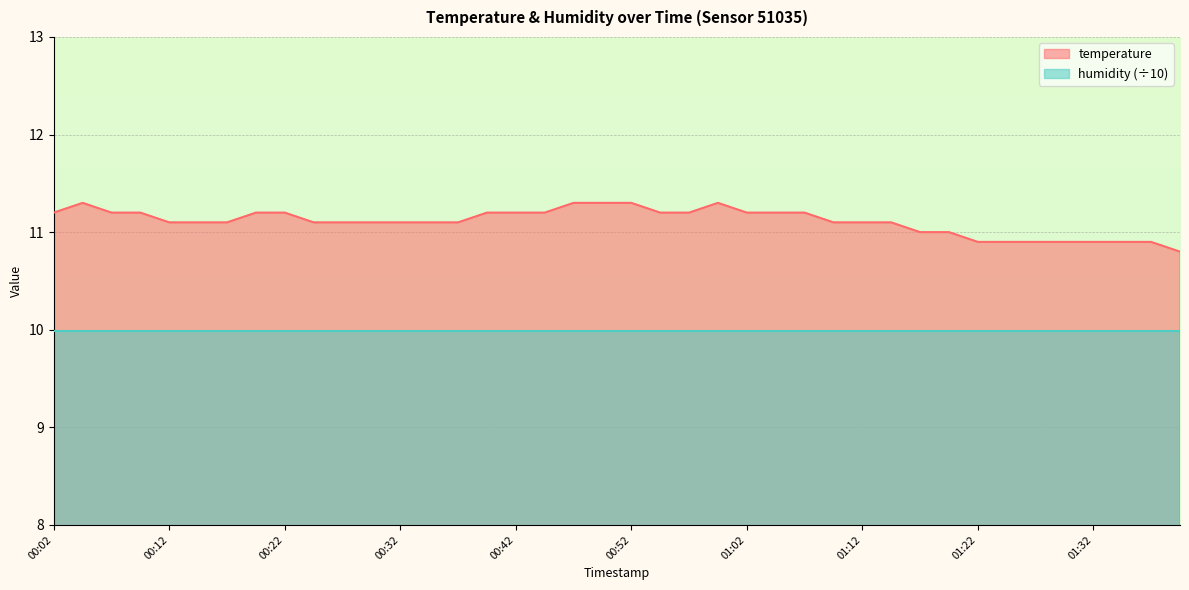

Between 00:09 and 01:30, which is larger?

00:09